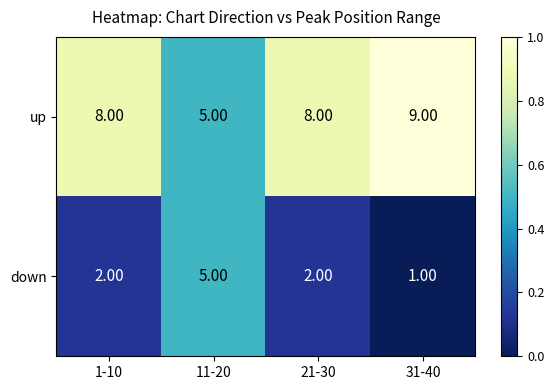

List the series in order of their overall mean, lowest first.

down, up